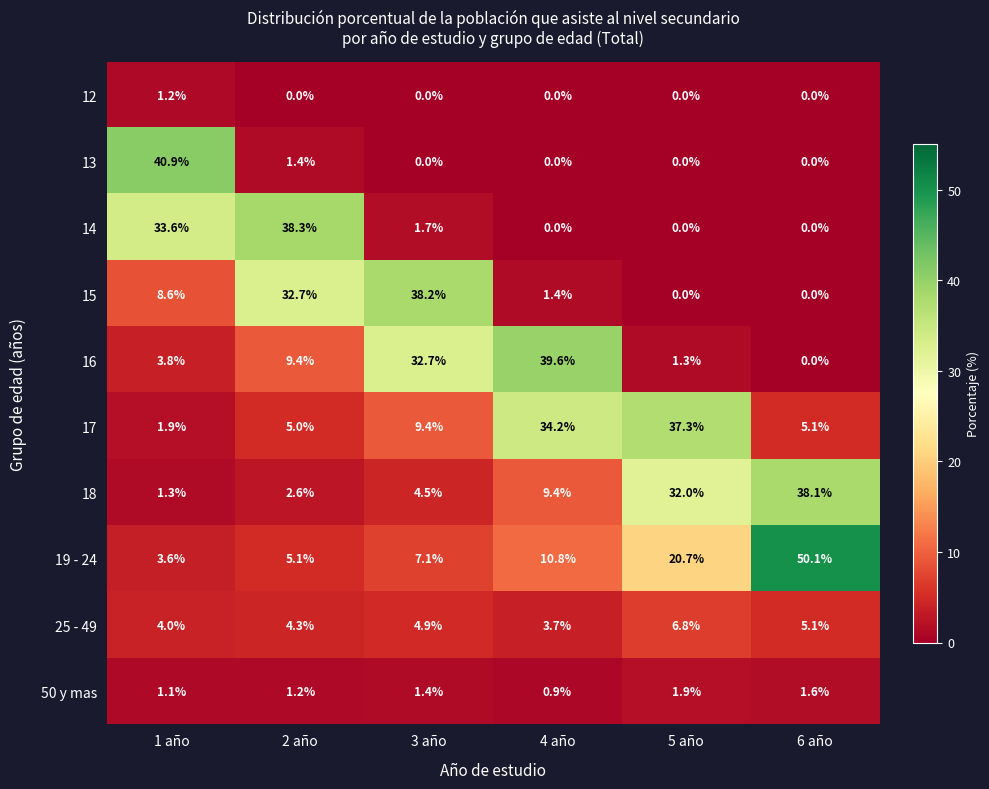

What is the difference between the maximum and second lowest values in the 17 series?

32.3